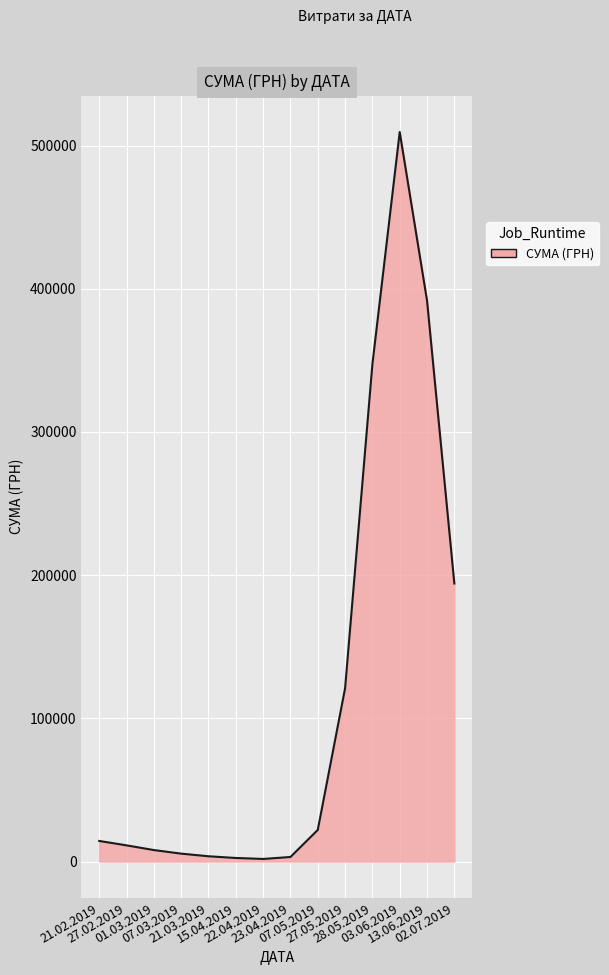

Does the chart display data point markers on the line(s)?

No